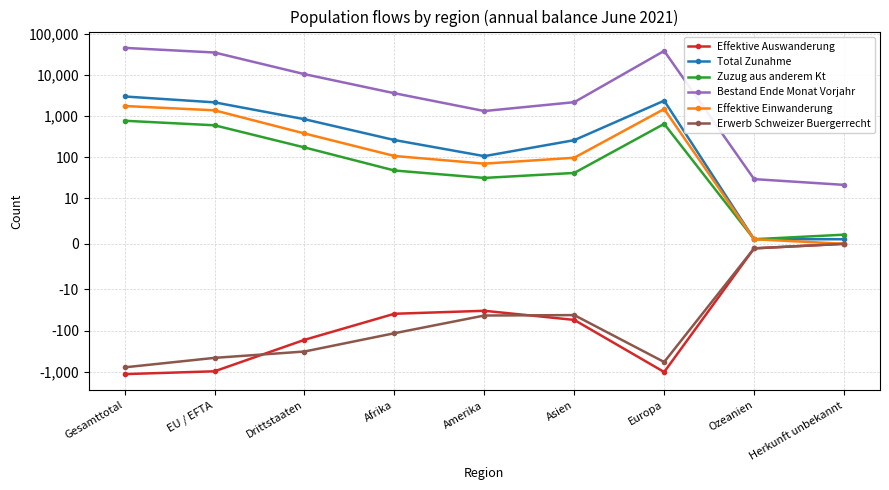

Is the value of Effektive Einwanderung at EU / EFTA greater than the value of Zuzug aus anderem Kt at Afrika?

Yes